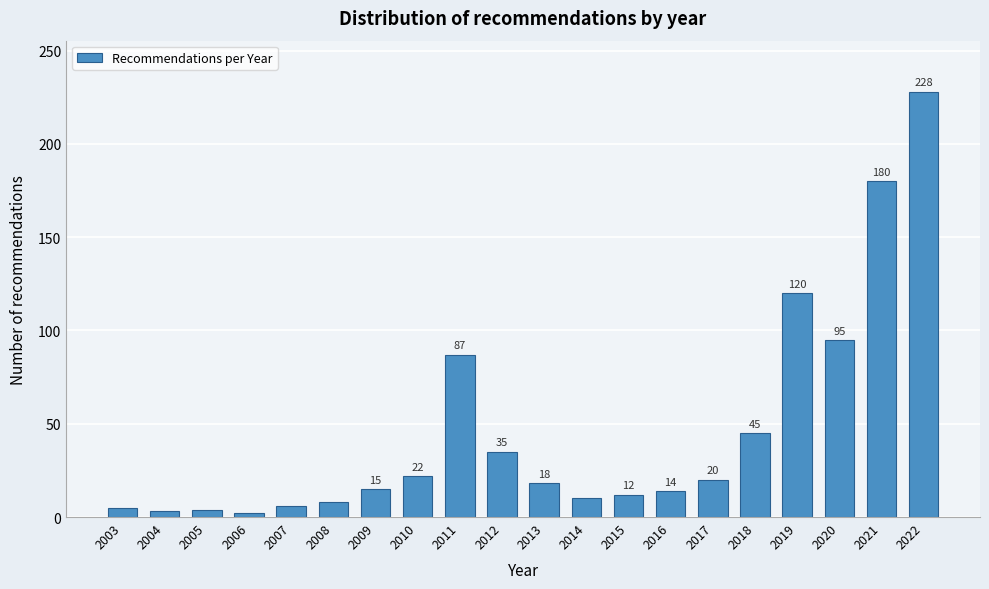

Reading left to right, extract all data points from this chart.

5	3	4	2	6	8	15	22	87	35	18	10	12	14	20	45	120	95	180	228